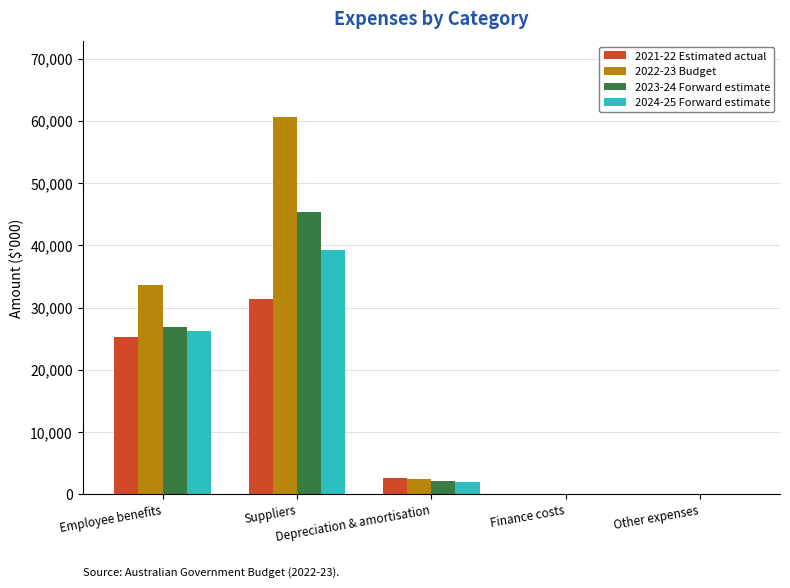

What is the greatest value displayed?

60659